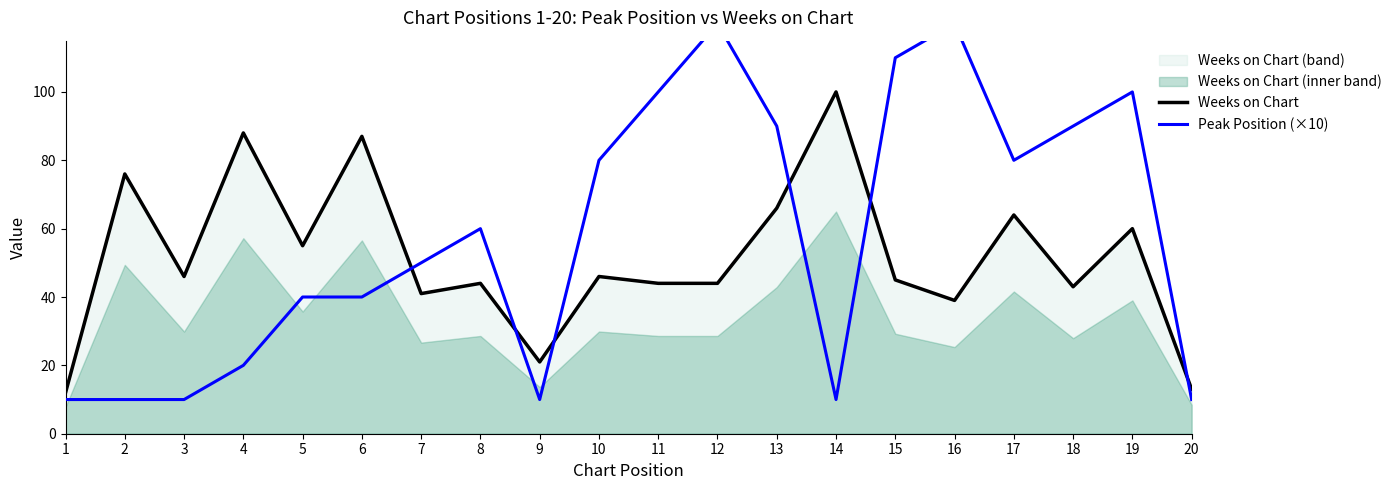

How many values in the Peak Position (×10) series are below 60?

10